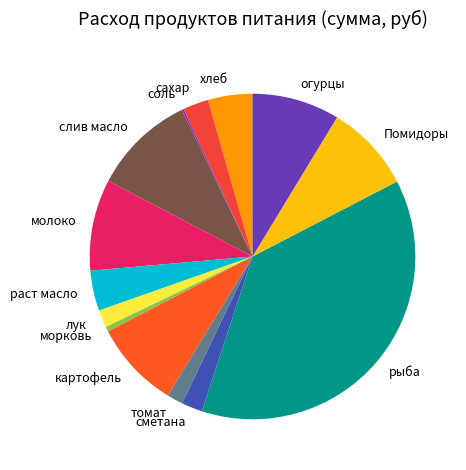

Combined, do сметана and лук account for over 50%?

No